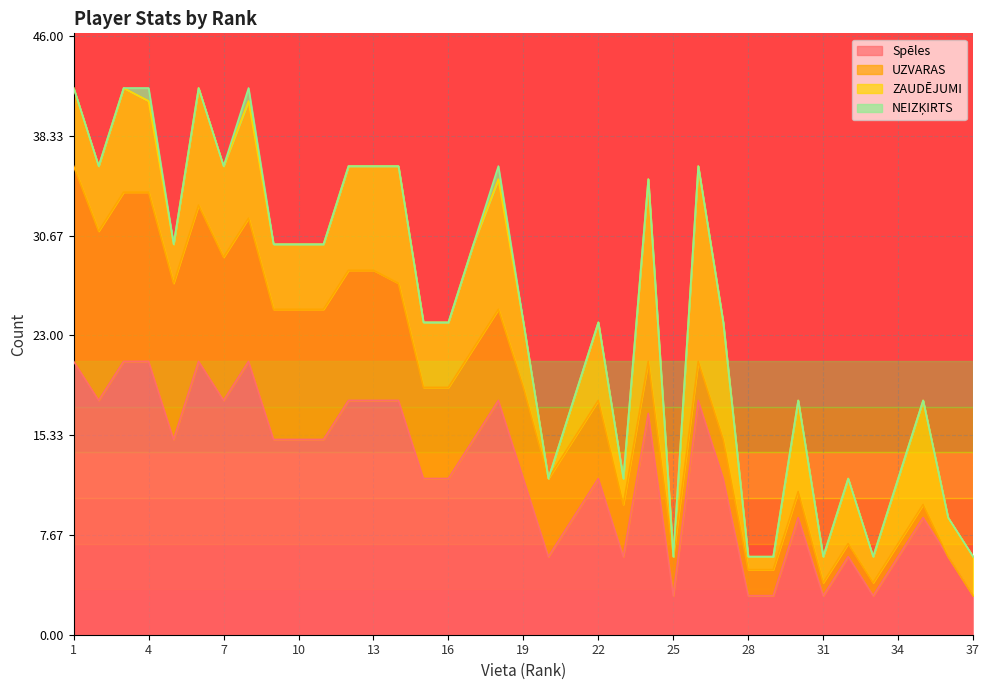

Which category has the highest value in the Spēles series?

1